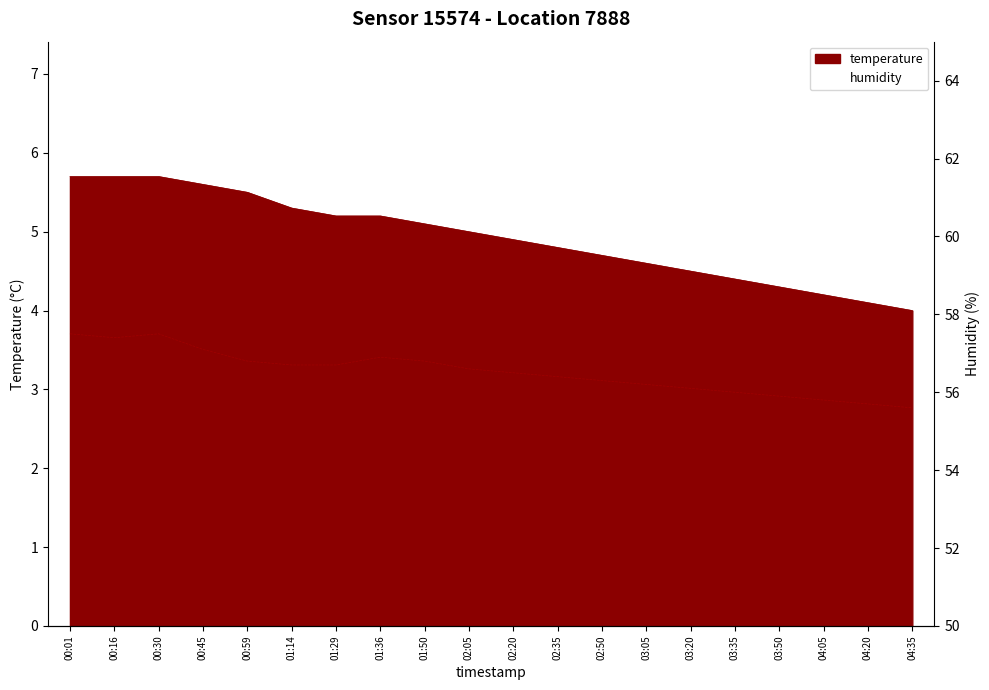

Where is the data nearest to the value 56?

03:35